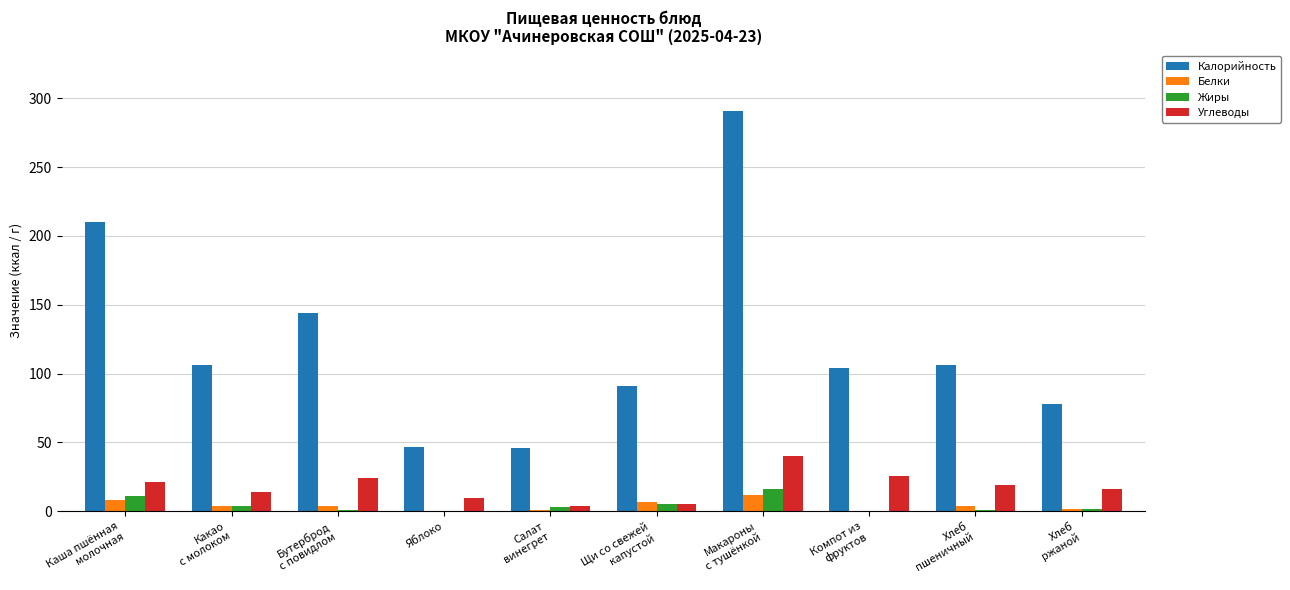

Is it true that Жиры equals 5 at Щи со свежей
капустой?

True